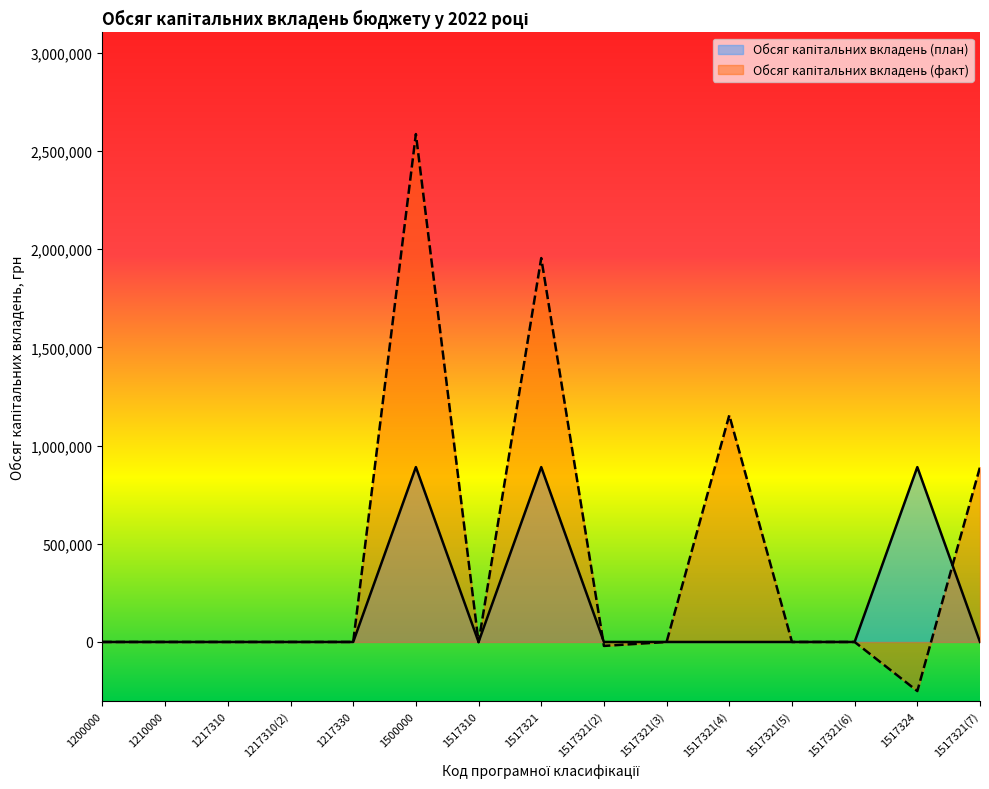

List the labels in order of Обсяг капітальних вкладень (план) value, largest first.

1500000, 1517321, 1517324, 1200000, 1210000, 1217310, 1217310(2), 1217330, 1517310, 1517321(2), 1517321(3), 1517321(4), 1517321(5), 1517321(6), 1517321(7)